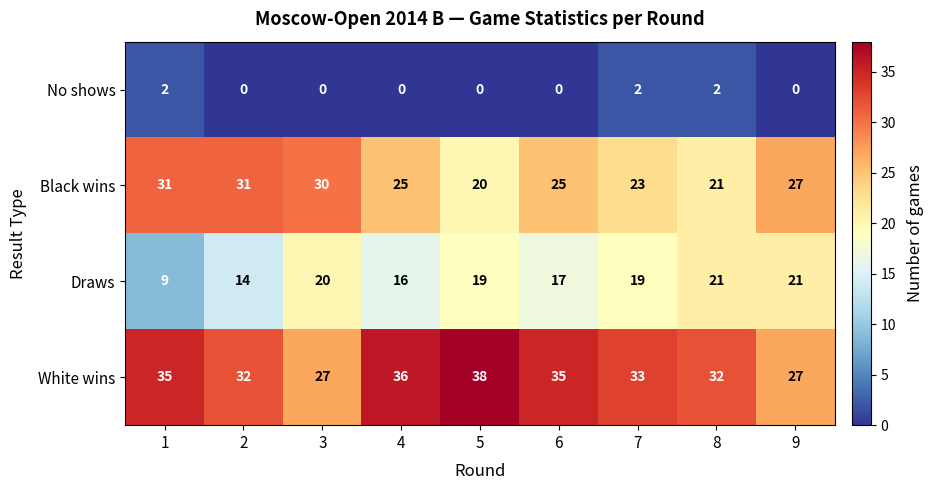

Between 2 and 5, which series saw the biggest shift?

Black wins